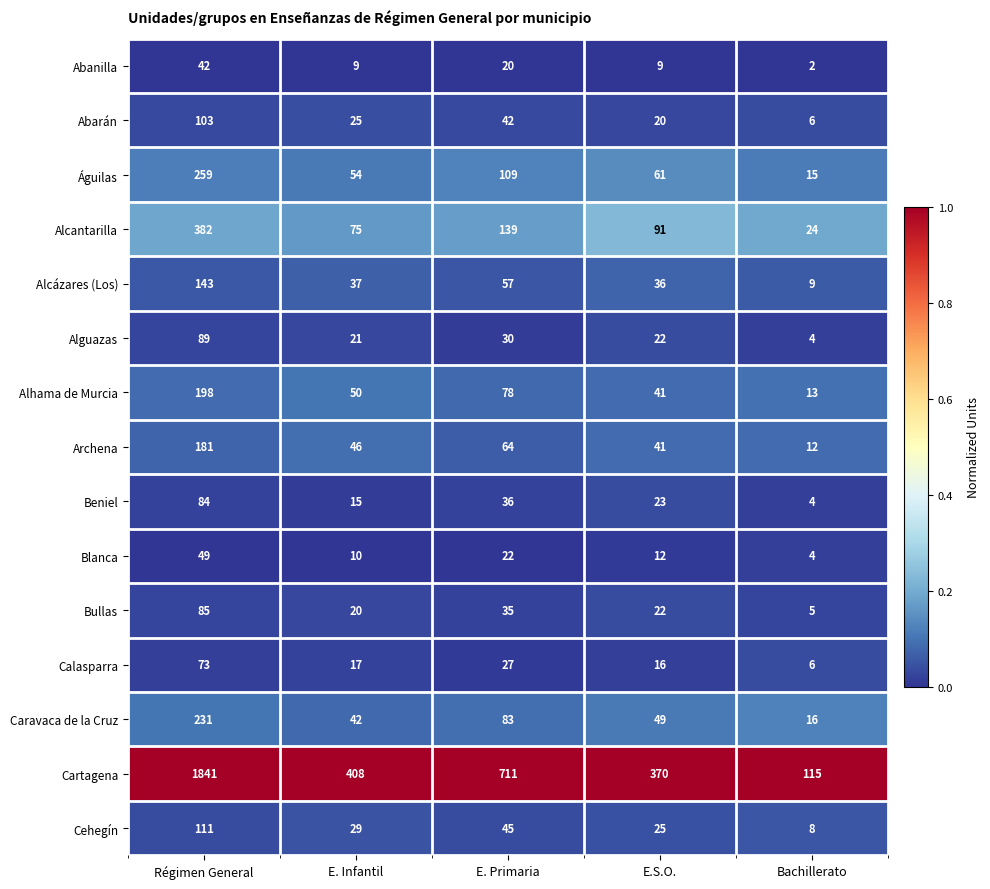

The value of Águilas at E.S.O. is 61. True or false?

True